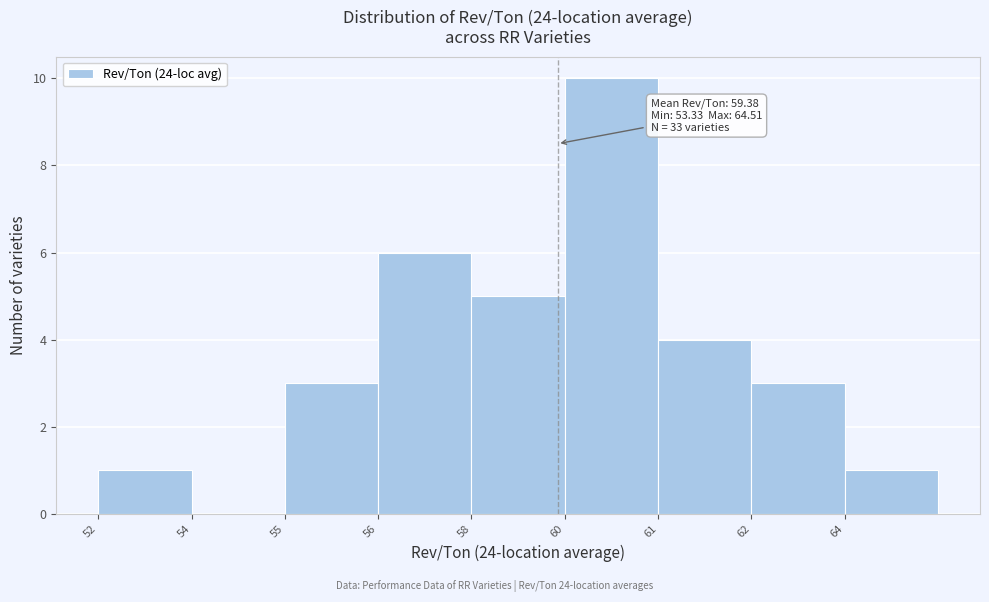

Reading right to left, list all the values displayed in this chart.

64=1	62=3	61=4	60=10	58=5	56=6	55=3	54=0	52=1